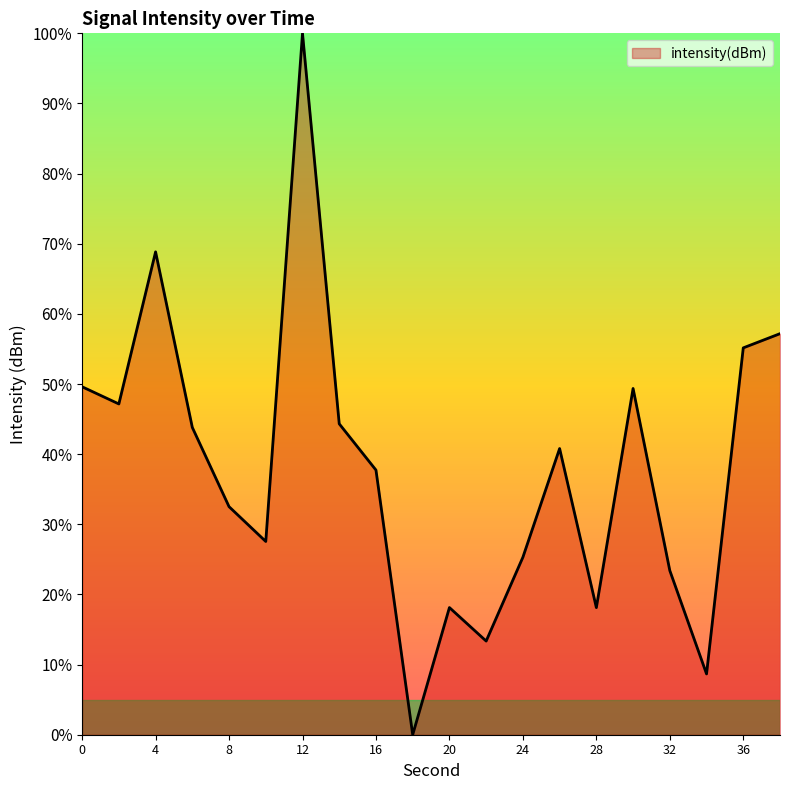

What is the average value?

38.1